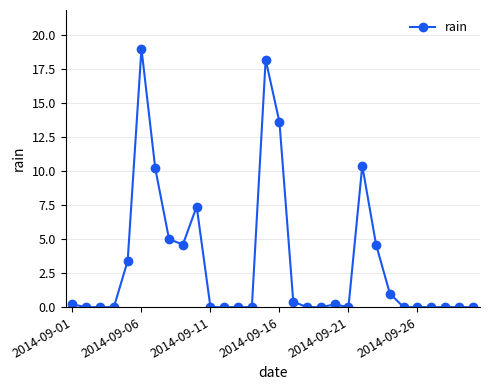

Count the number of categories in the chart.

30